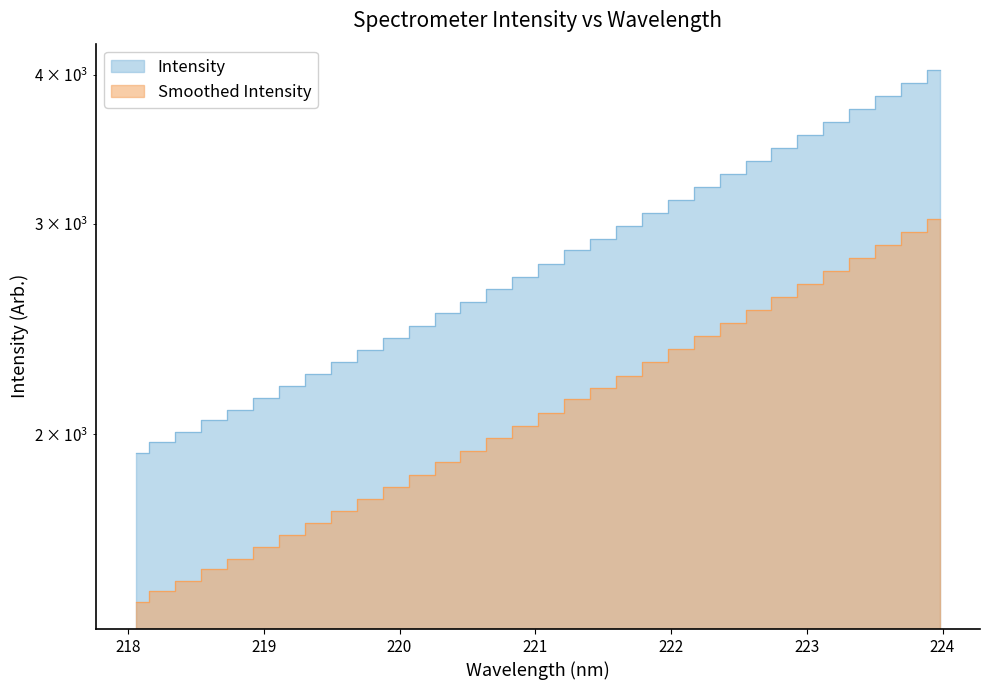

What is the minimum value shown in the chart?

1927.5